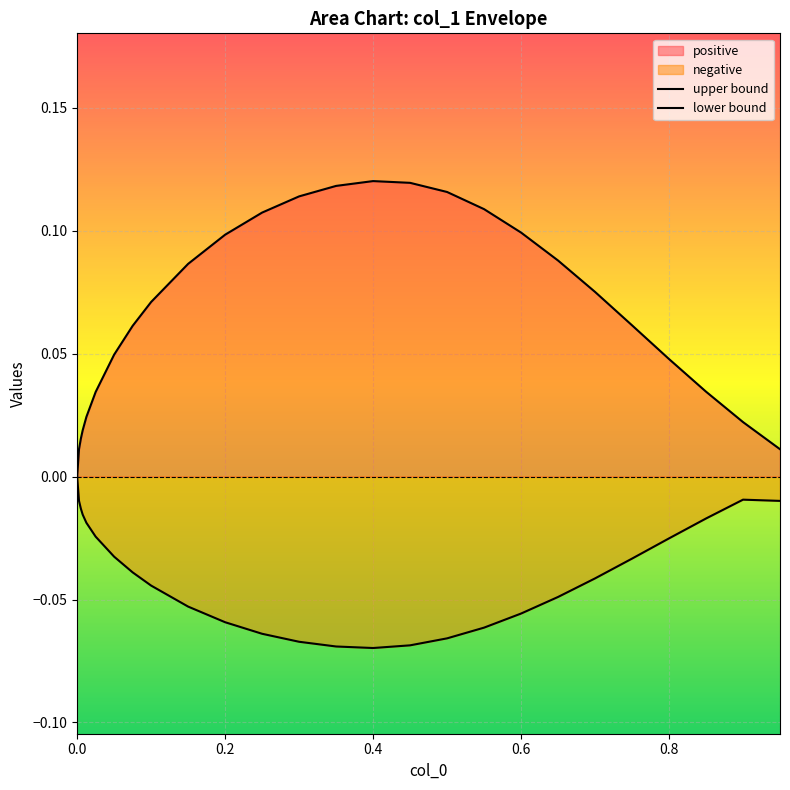

Rank the series by their maximum value, from highest to lowest.

positive, negative